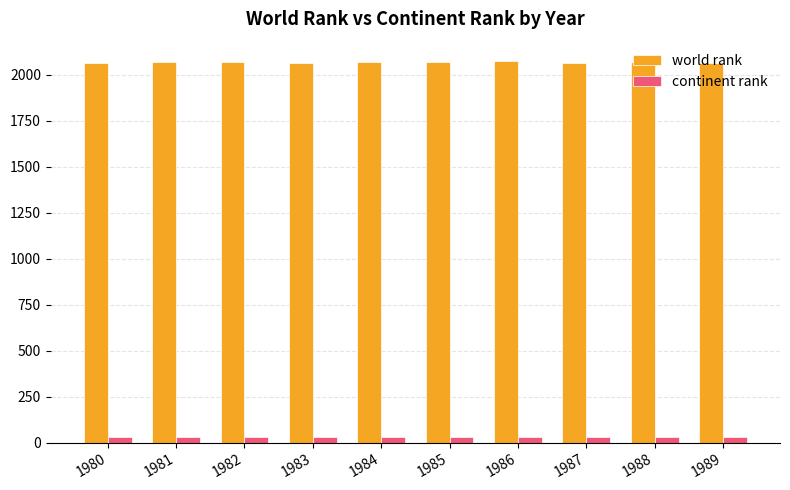

What is the average value of the continent rank series?

30